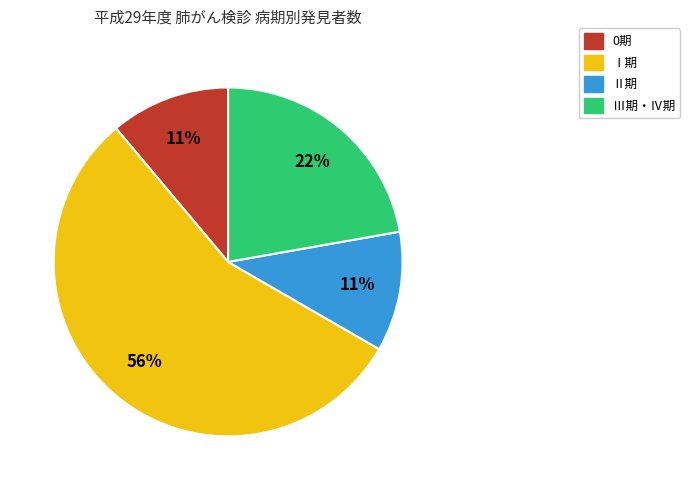

Which slice is the largest?

Ⅰ期